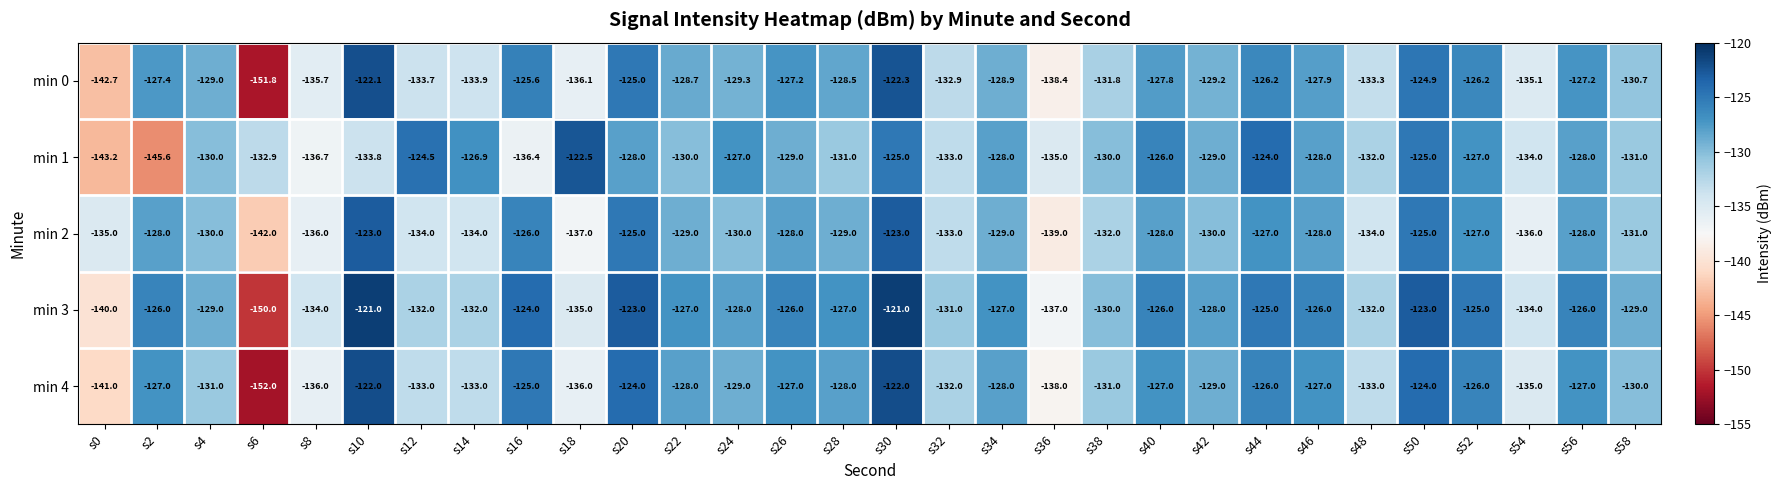

What is the difference between the highest and lowest values at s2?

19.6